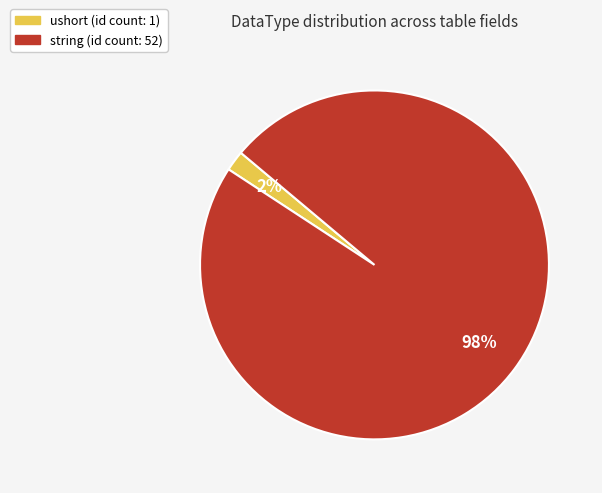

Is there a majority slice in this chart?

Yes